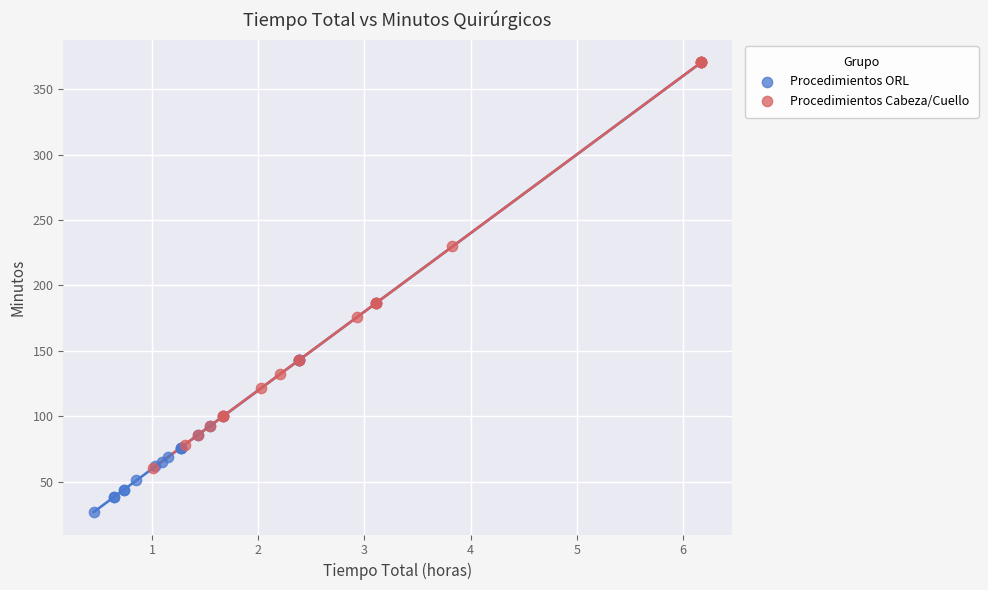

Which series reaches the minimum Y coordinate?

Procedimientos ORL